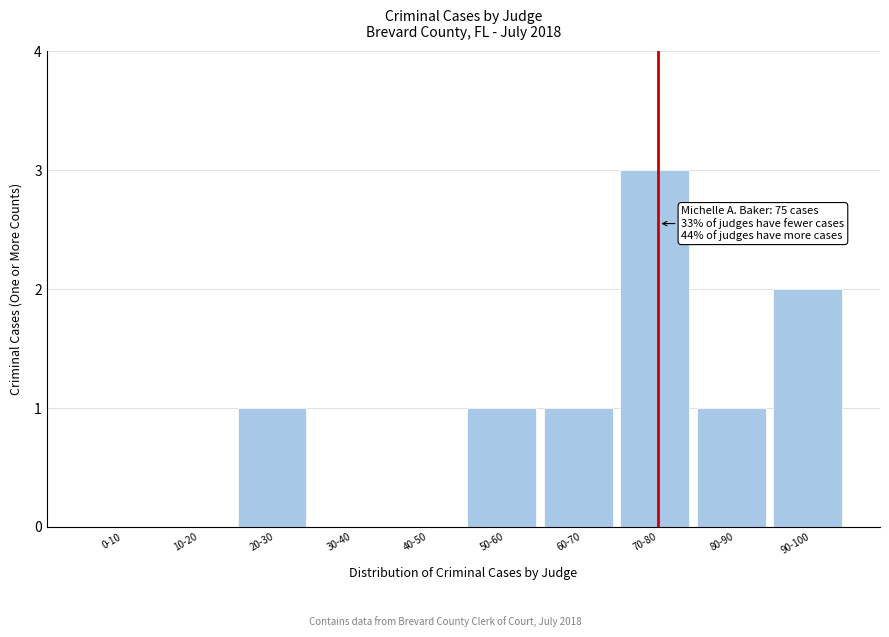

Reading right to left, list all the values displayed in this chart.

90-100=2	80-90=1	70-80=3	60-70=1	50-60=1	40-50=0	30-40=0	20-30=1	10-20=0	0-10=0